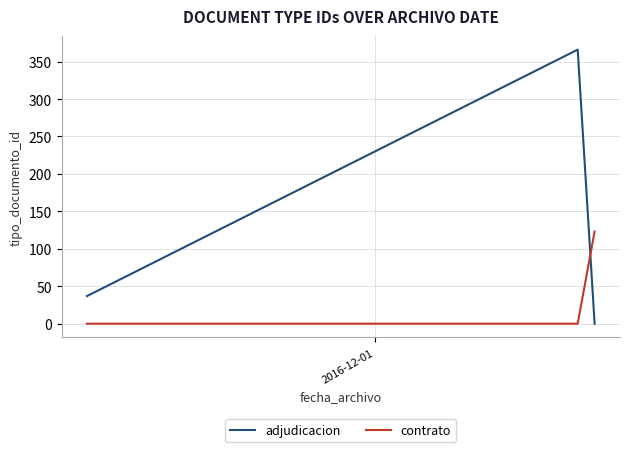

What are all the series names shown in the legend?

adjudicacion, contrato